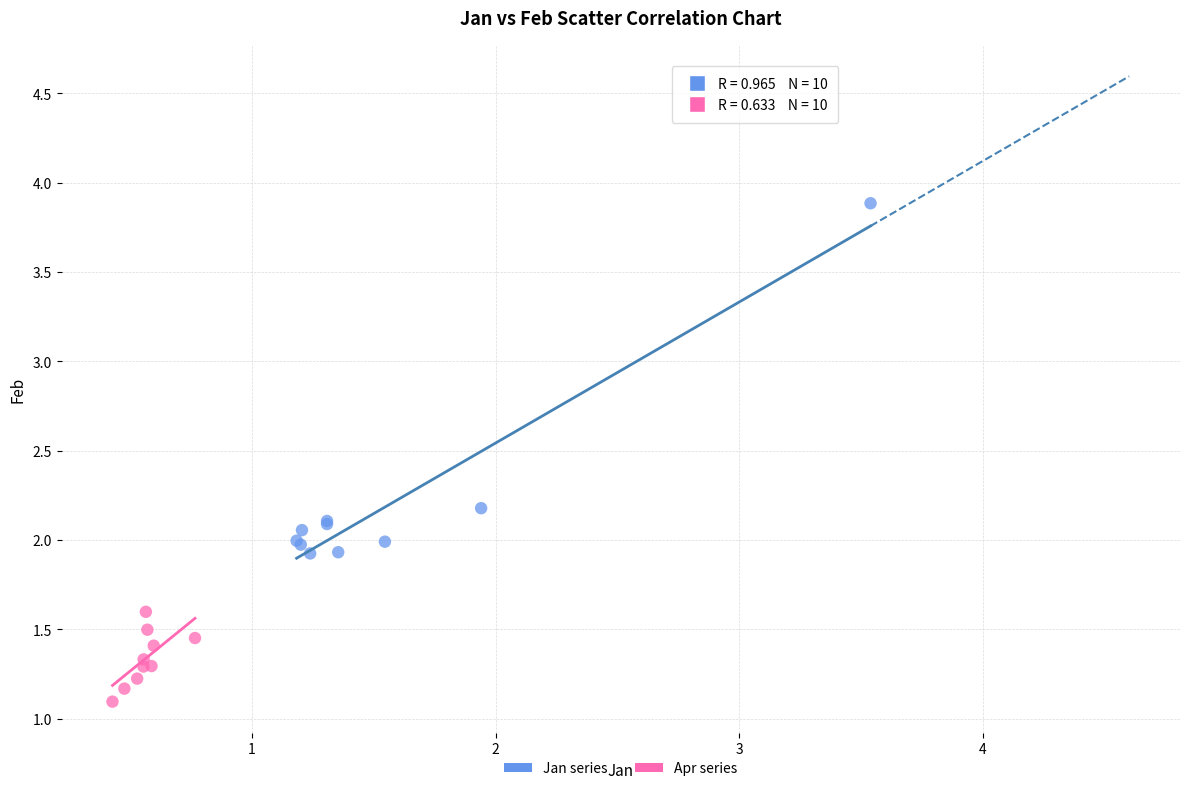

Which series has the widest spread of Y values?

Jan series